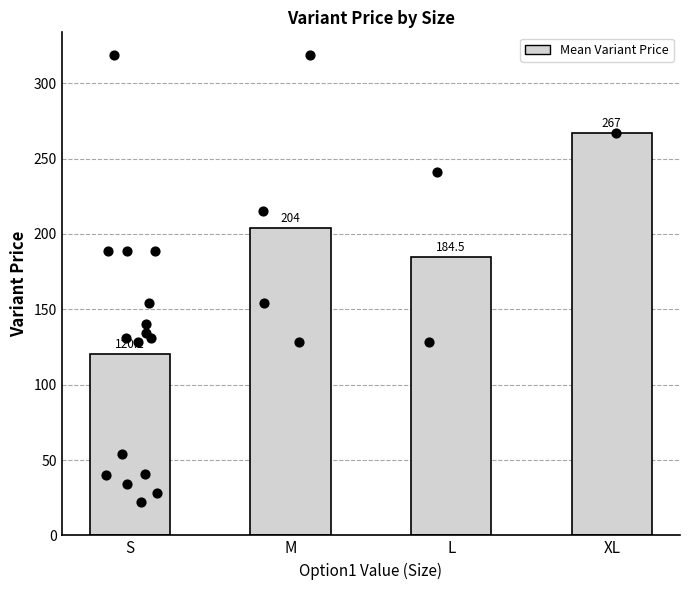

What is the ratio of the value at M to the value at S?

1.7